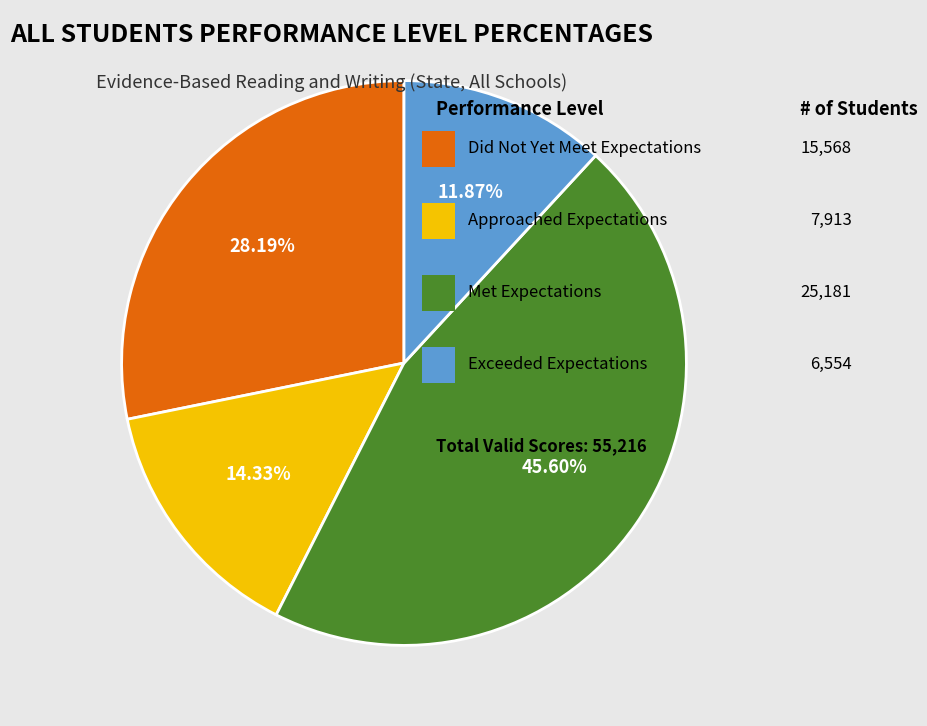

Is there any slice that represents more than half of the pie?

No